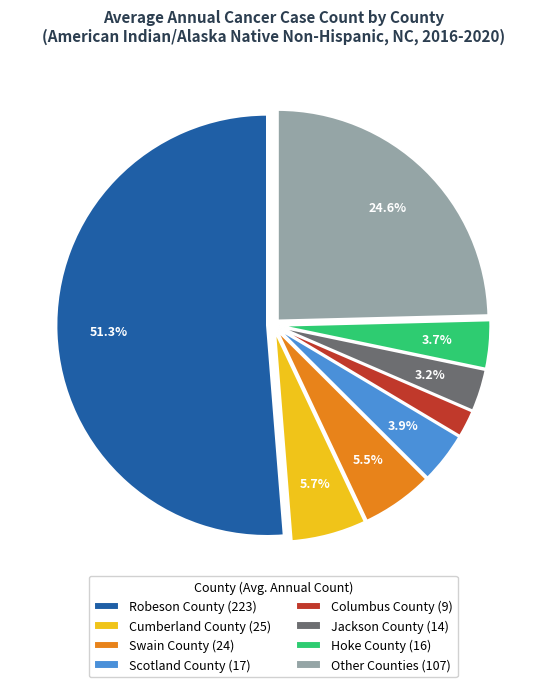

Combined, do Columbus County (9) and Swain County (24) account for over 50%?

No